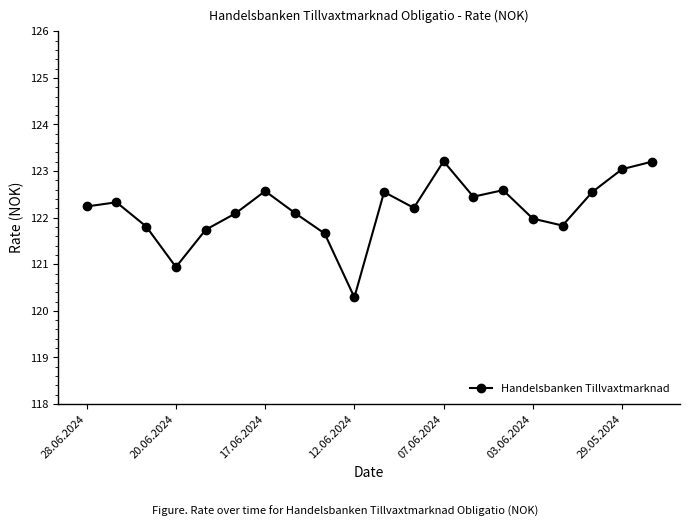

What is the average value?

122.2